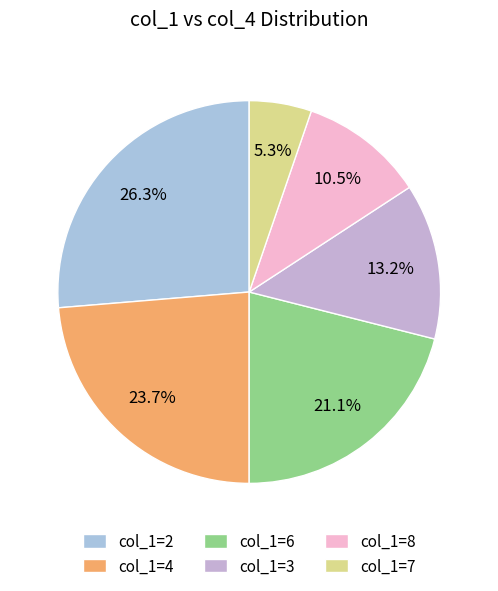

To the nearest percent, what is the difference between the largest and smallest slice percentages?

21%